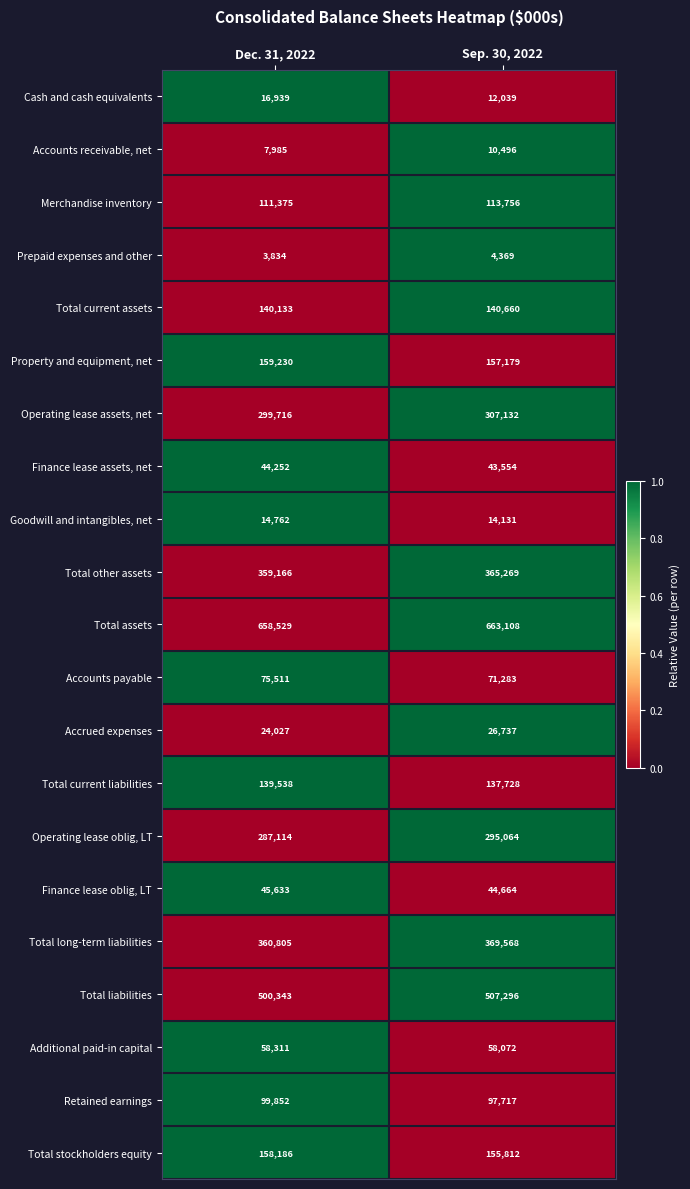

Rank the series at Dec. 31, 2022 from highest to lowest value.

Total assets, Total liabilities, Total long-term liabilities, Total other assets, Operating lease assets, net, Operating lease oblig, LT, Property and equipment, net, Total stockholders equity, Total current assets, Total current liabilities, Merchandise inventory, Retained earnings, Accounts payable, Additional paid-in capital, Finance lease oblig, LT, Finance lease assets, net, Accrued expenses, Cash and cash equivalents, Goodwill and intangibles, net, Accounts receivable, net, Prepaid expenses and other